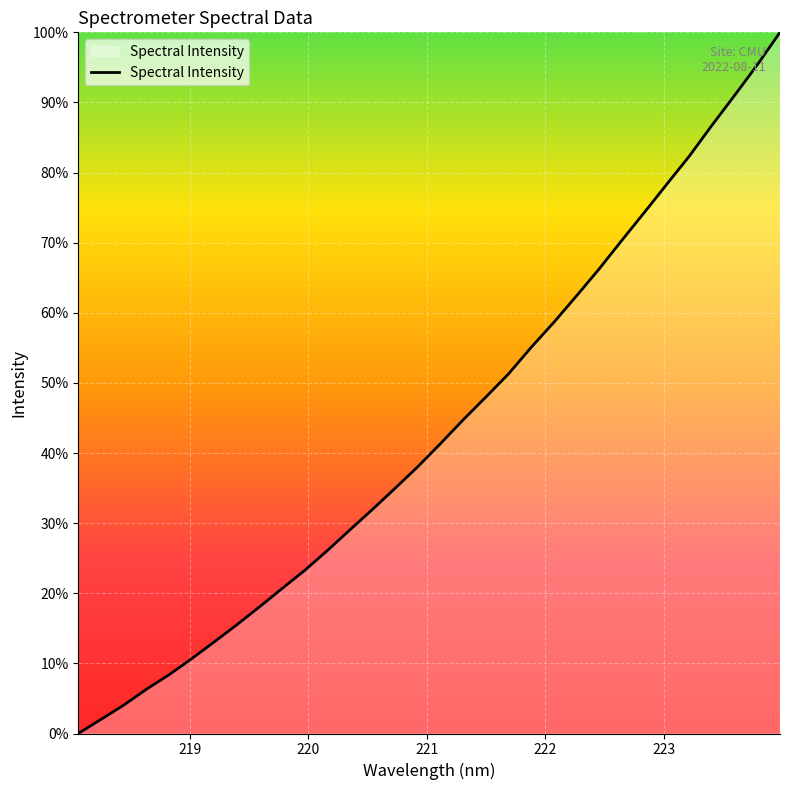

What is the difference between the maximum and minimum values?

100.0